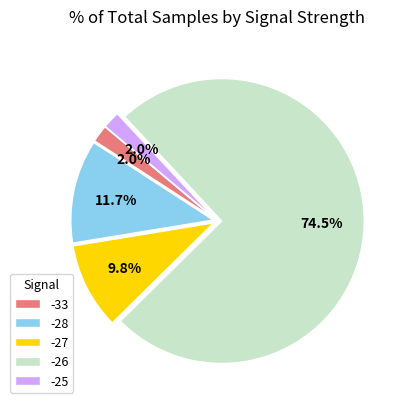

Between -27 and -33, which is larger?

-27